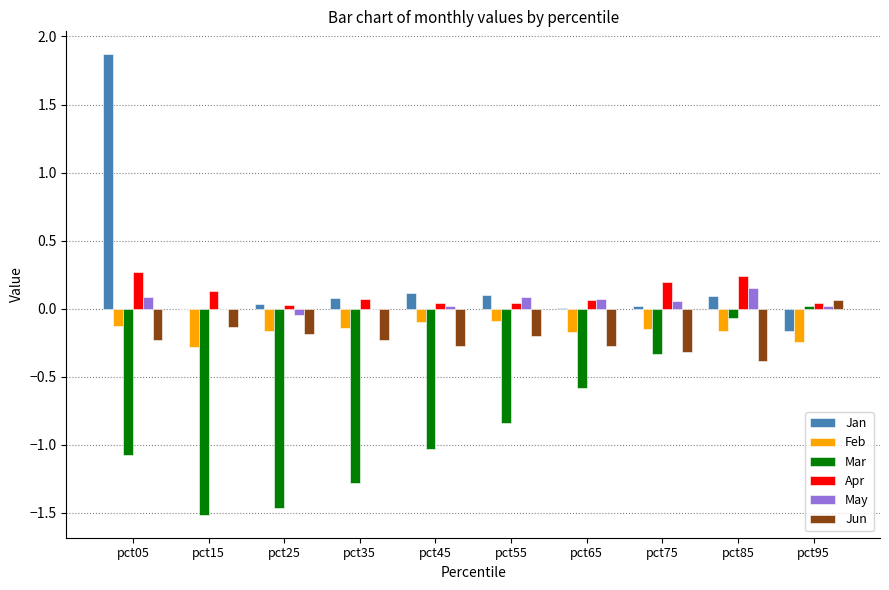

Is the value of Jun at pct05 greater than the value of Apr at pct05?

No